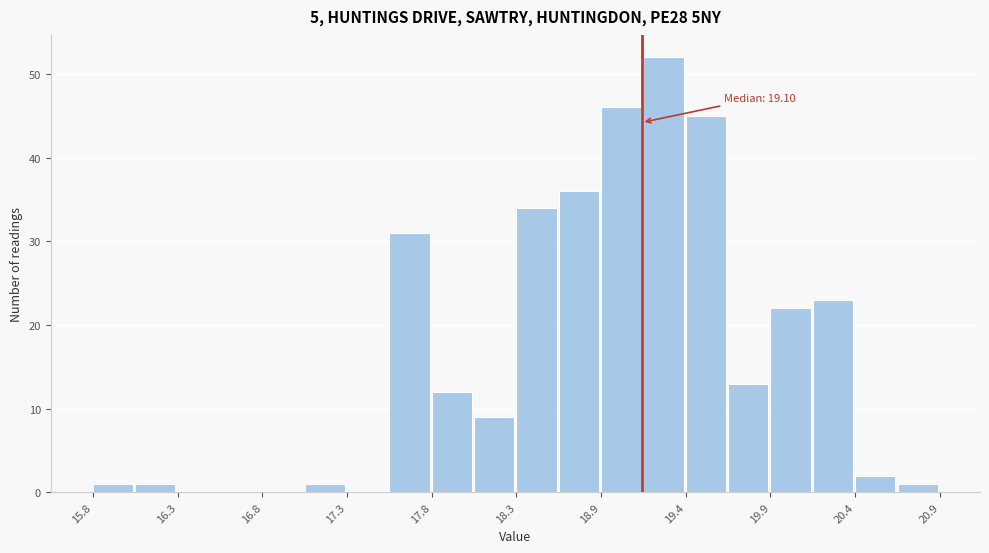

Read against the x-axis, roughly where is the centre of the tallest bar?

19.2